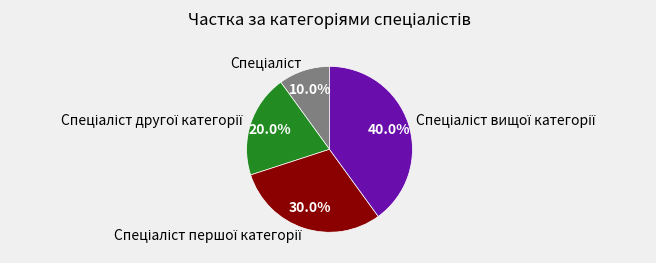

To the nearest percent, what is the average slice percentage?

25%